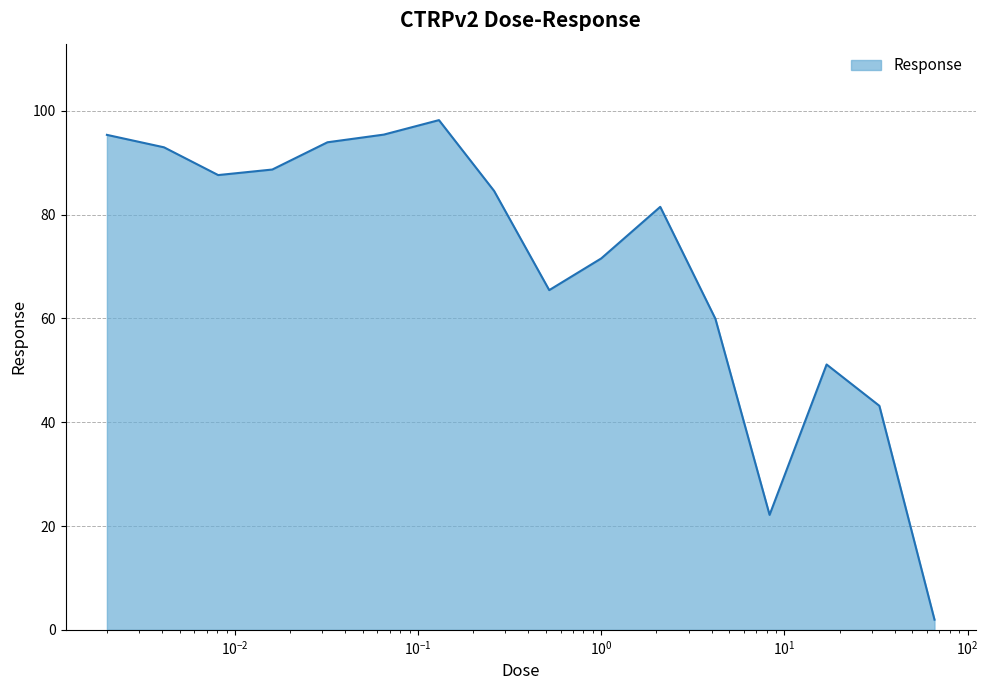

What is the difference between the maximum and minimum values?

96.3